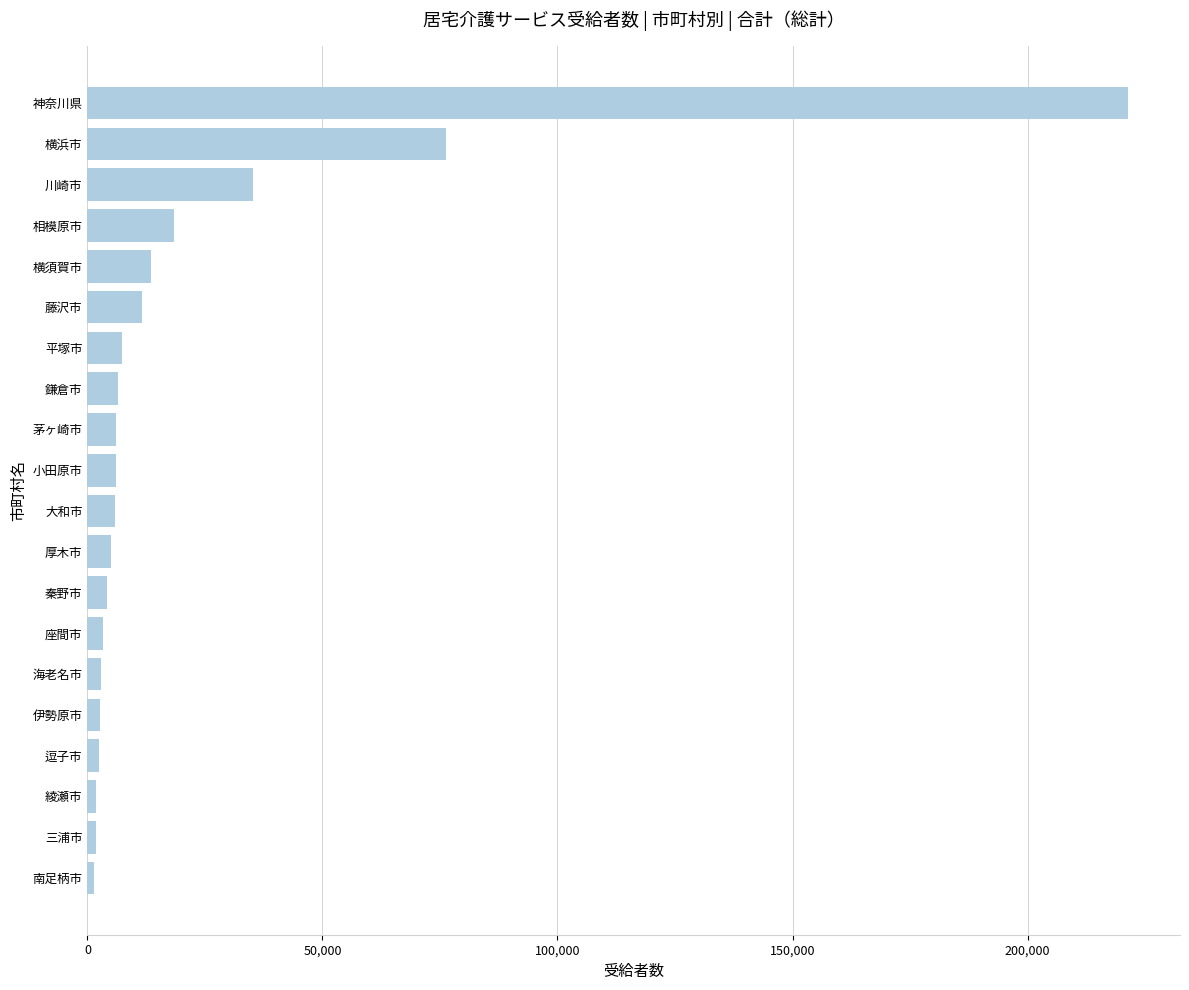

Which has a higher value, 横須賀市 or 茅ヶ崎市?

横須賀市